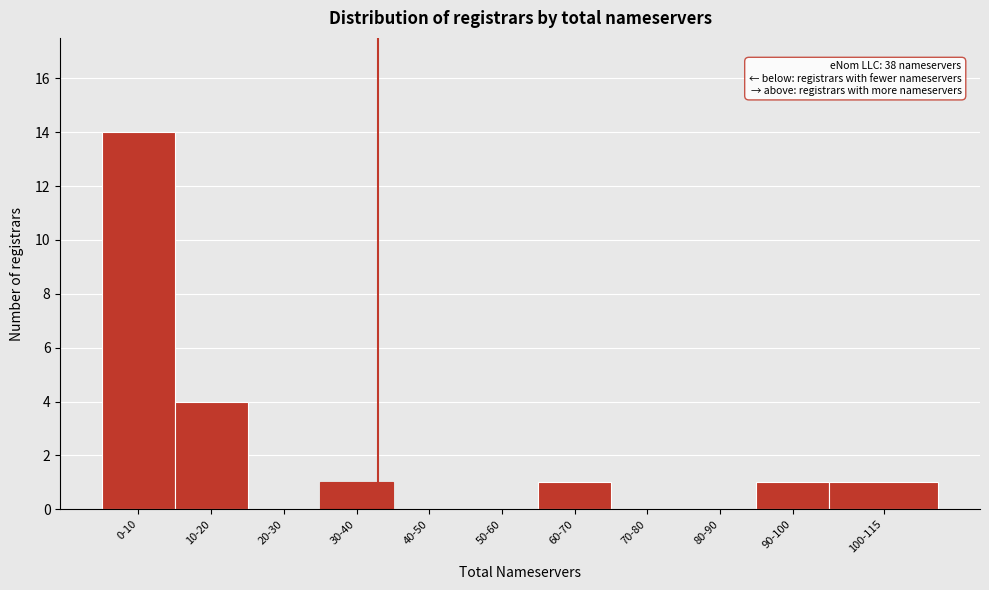

Reading left to right, extract all data points from this chart.

0-10=14	10-20=4	20-30=0	30-40=1	40-50=0	50-60=0	60-70=1	70-80=0	80-90=0	90-100=1	100-115=1